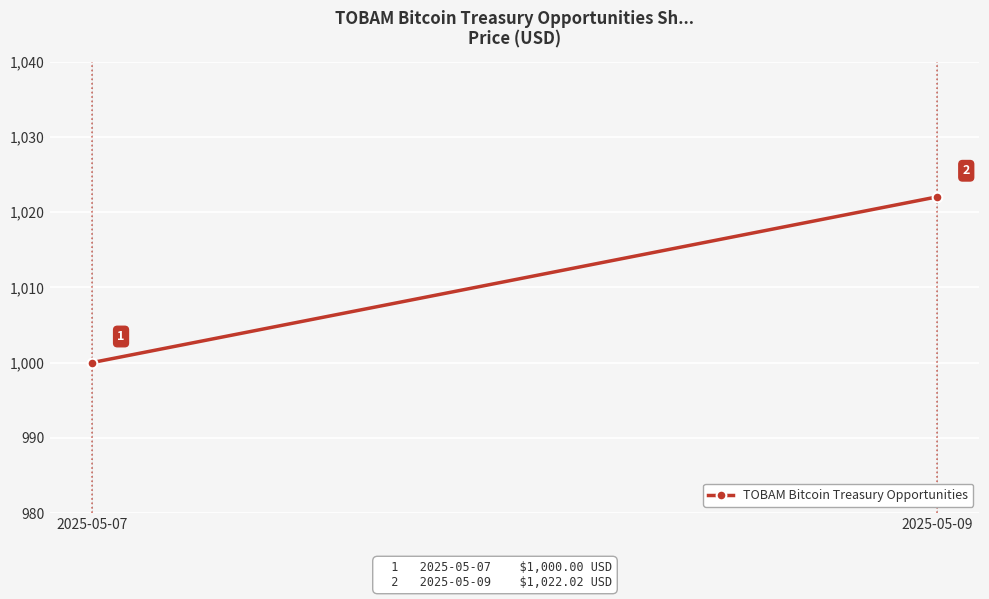

The value at 2025-05-07 is 1784.5. True or false?

False